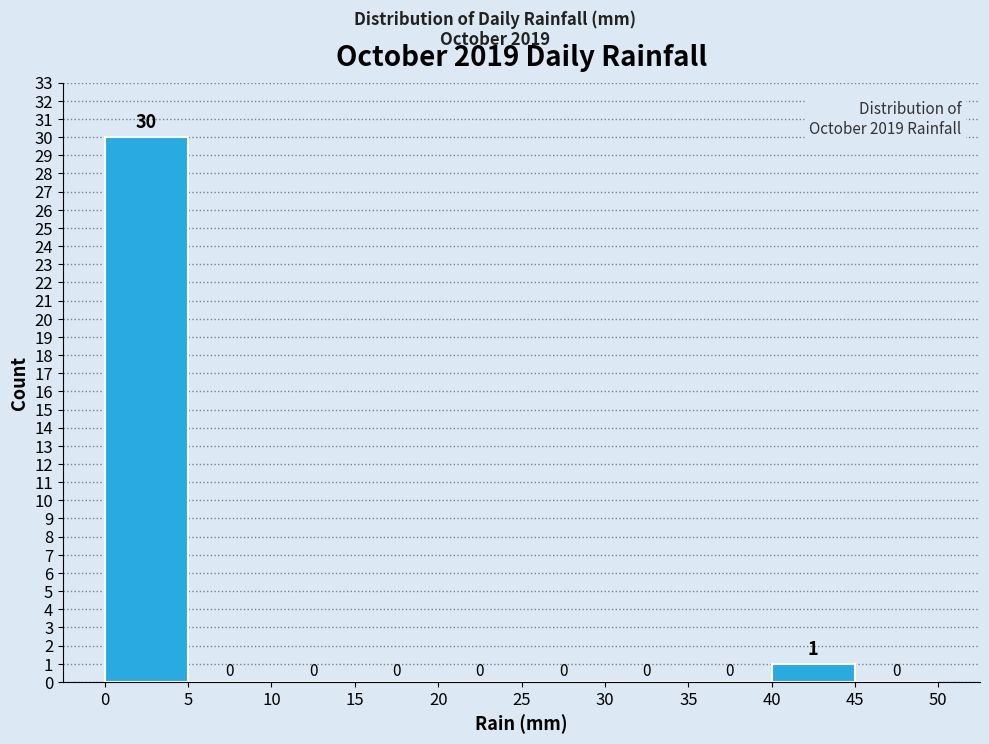

How tall is the bar that spans 0 to 5 on the x-axis?

30